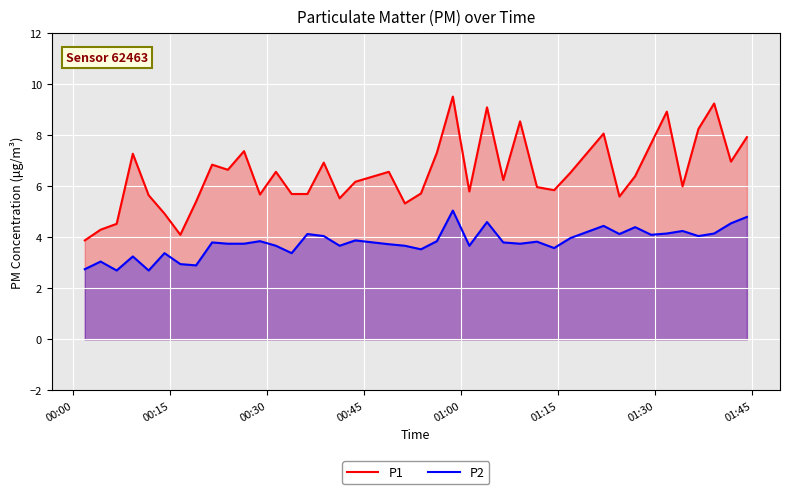

Rank the series by their maximum value, from highest to lowest.

P1, P2